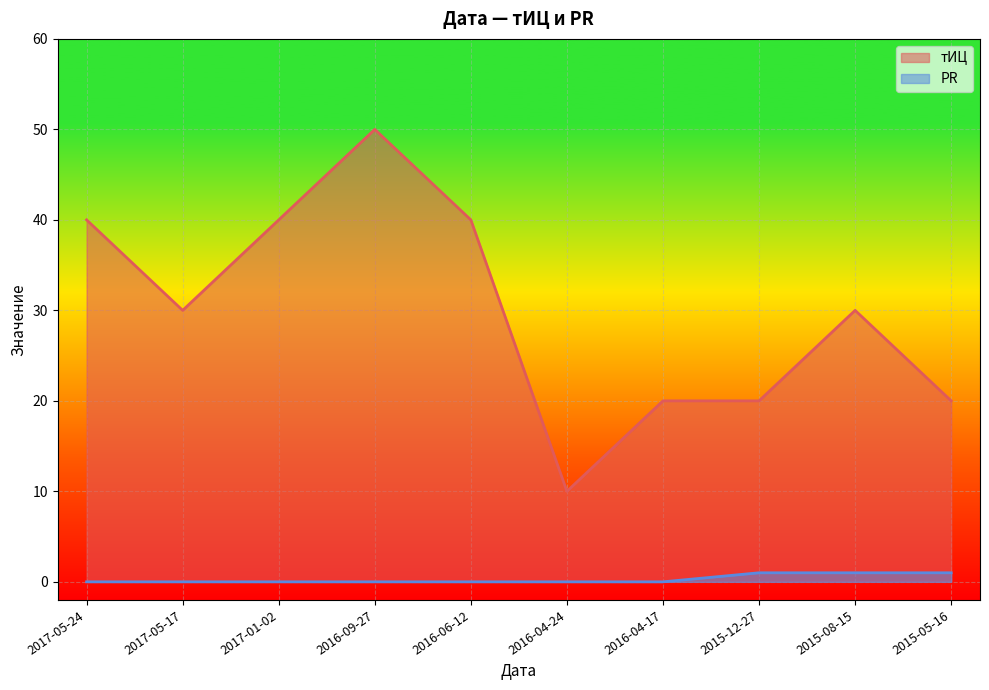

What is the greatest value displayed?

50